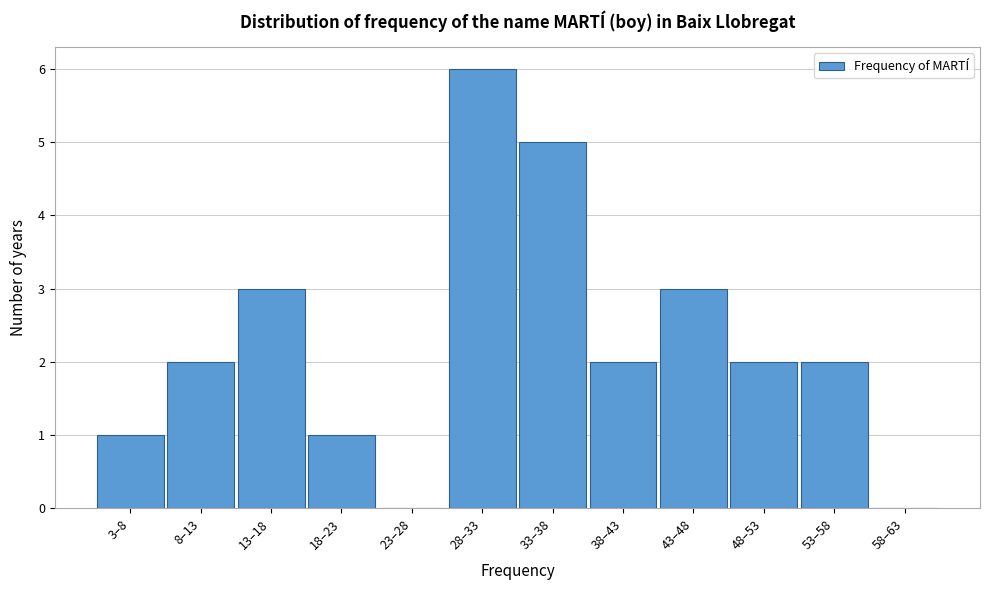

Reading left to right, what are all the values shown in this chart?

3–8=1	8–13=2	13–18=3	18–23=1	23–28=0	28–33=6	33–38=5	38–43=2	43–48=3	48–53=2	53–58=2	58–63=0